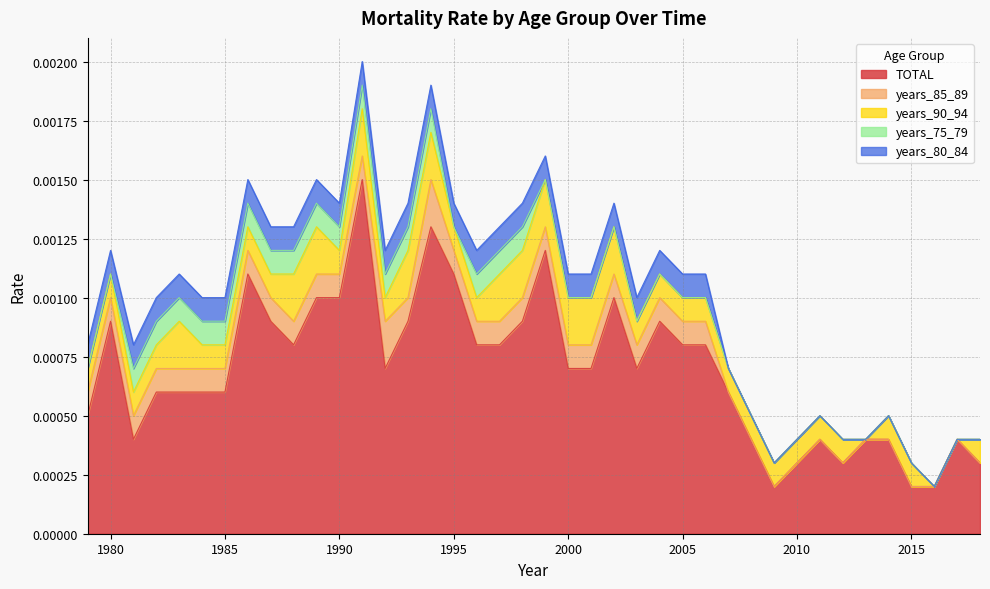

True or false: years_75_79 and years_90_94 cross at least once.

False